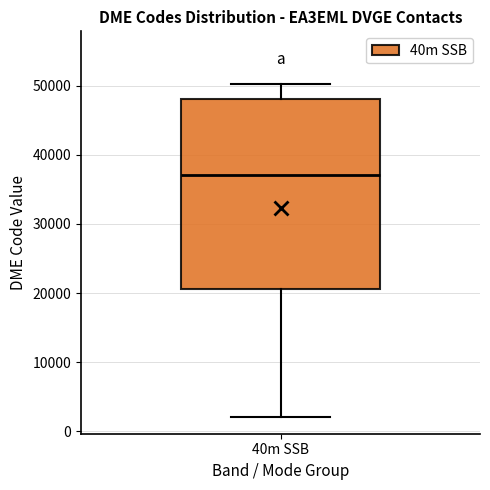

Transcribe this box plot: give where the median line is, the range the box spans, and where the two whiskers end, as read against the y-axis. The values are not printed on the chart, so give them approximately, as read against the axis.

median 37000, box 21000 to 48000, whiskers 2000 to 50000